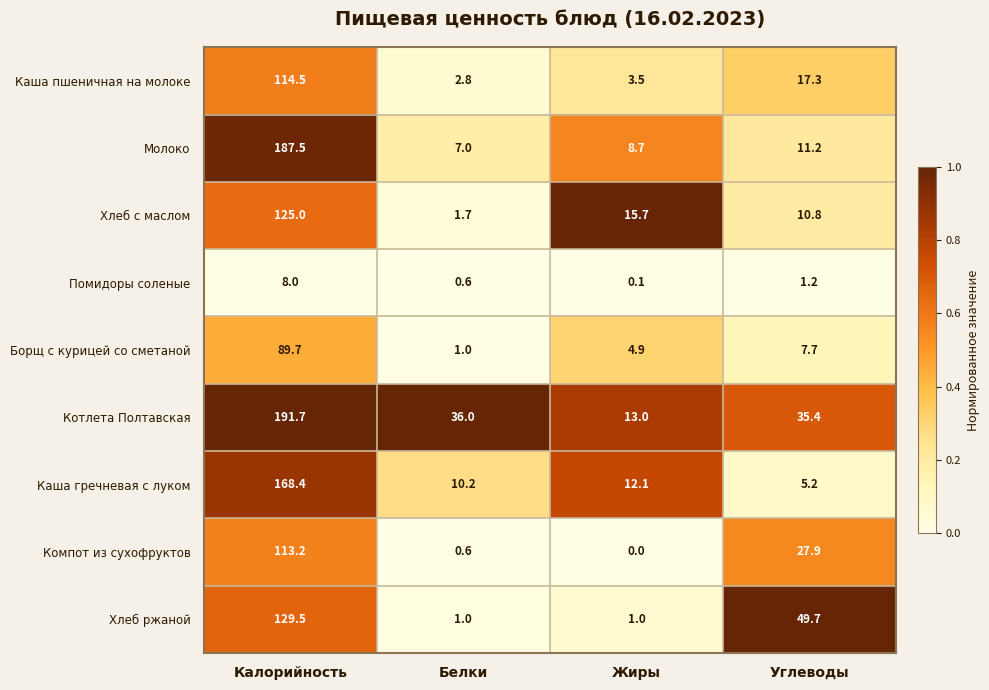

At which label is Котлета Полтавская closest to 102?

Белки